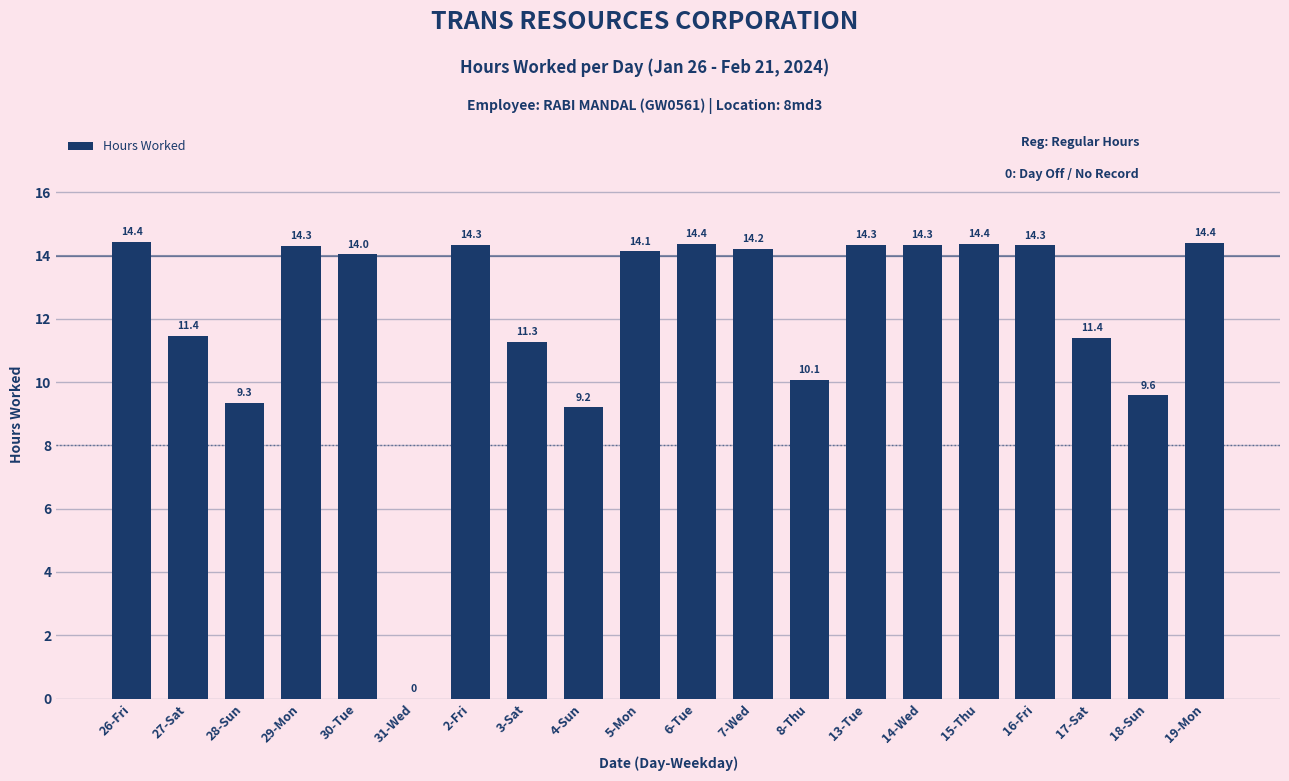

Count the number of categories in the chart.

20